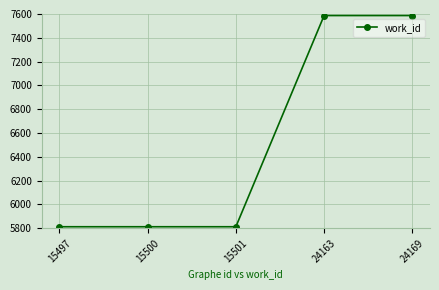

What is the sum of all values?

32613